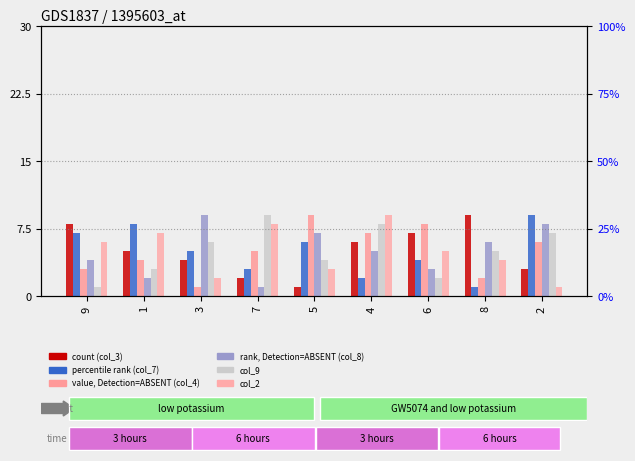

How many values in the col_3 series are below 5?

4